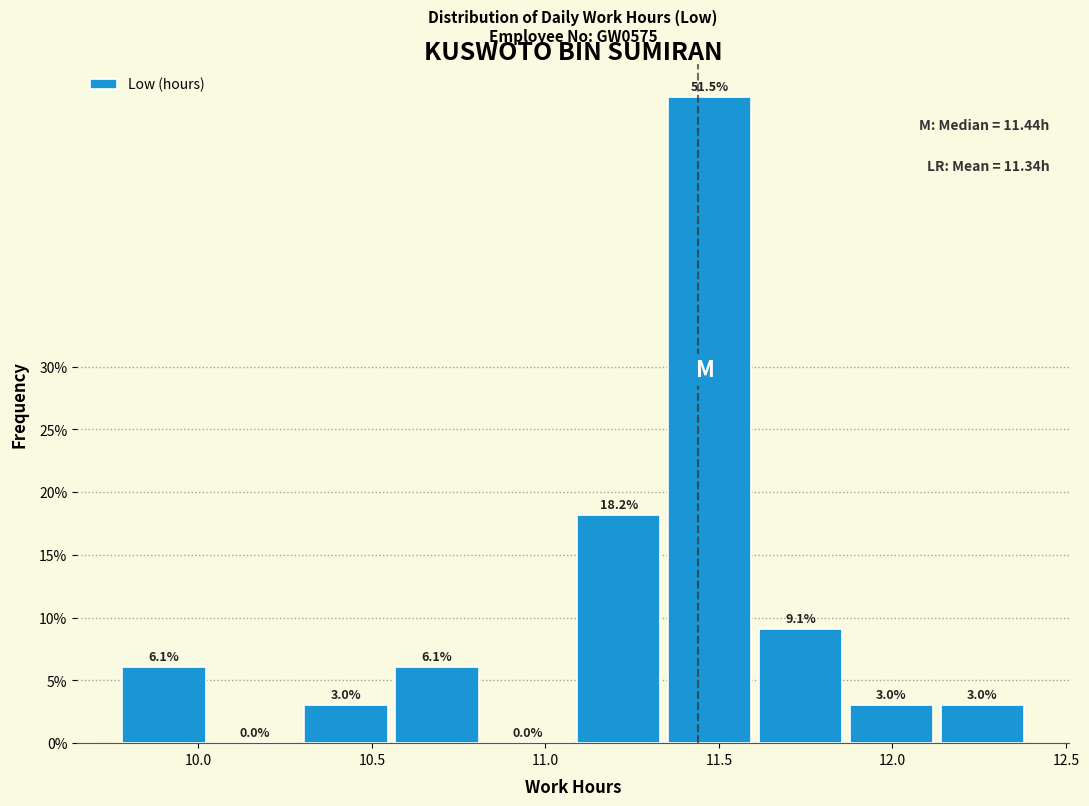

Reading left to right, transcribe this chart: for each bar, give the range it covers on the x-axis and its height. The bar edges are not printed on the chart, so give them approximately, as read against the axis.

9.75 to 10.05: 6.1
10.05 to 10.30: 0.0
10.30 to 10.55: 3.0
10.55 to 10.80: 6.1
10.80 to 11.10: 0.0
11.10 to 11.35: 18.2
11.35 to 11.60: 51.5
11.60 to 11.85: 9.1
11.85 to 12.15: 3.0
12.15 to 12.40: 3.0